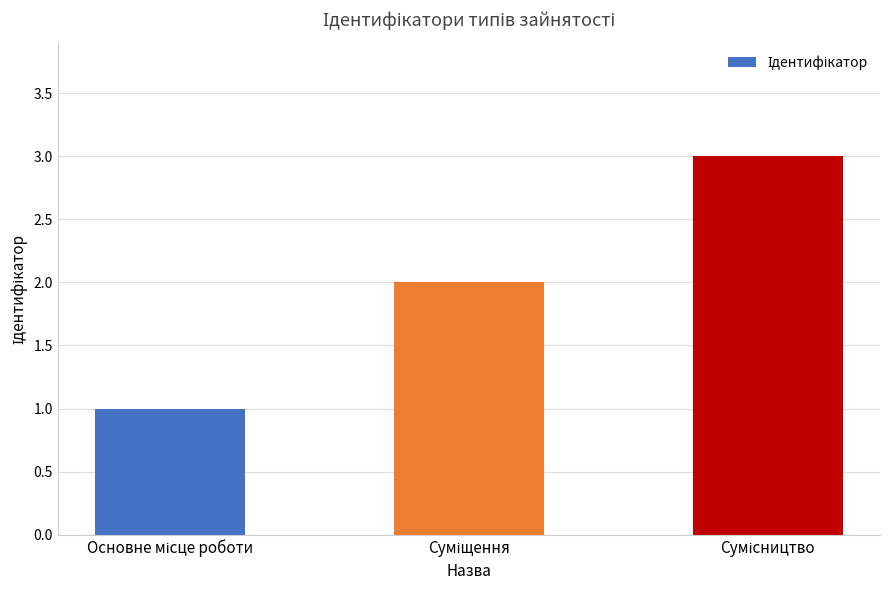

What is the greatest value displayed?

3